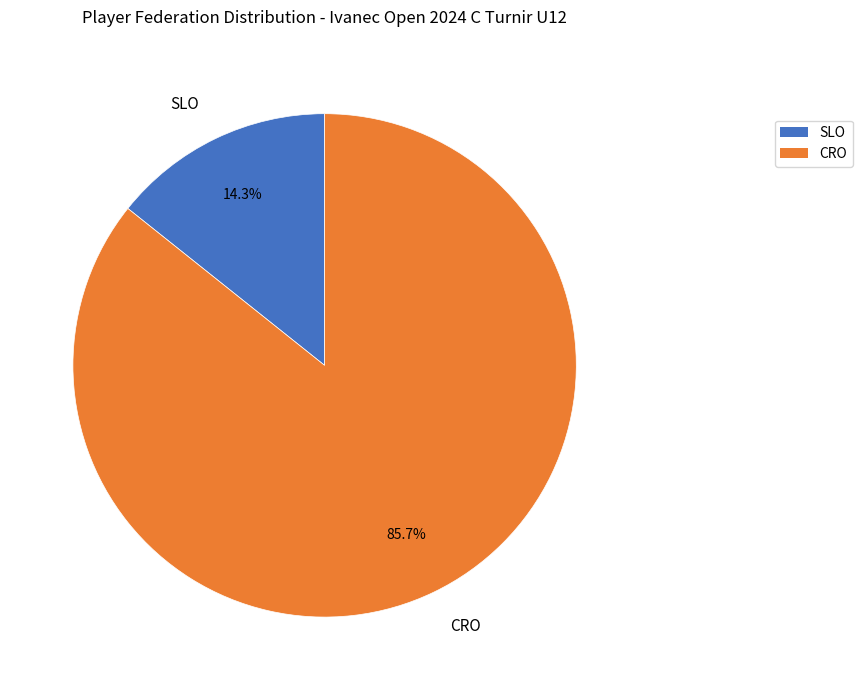

Which has a higher value, CRO or SLO?

CRO